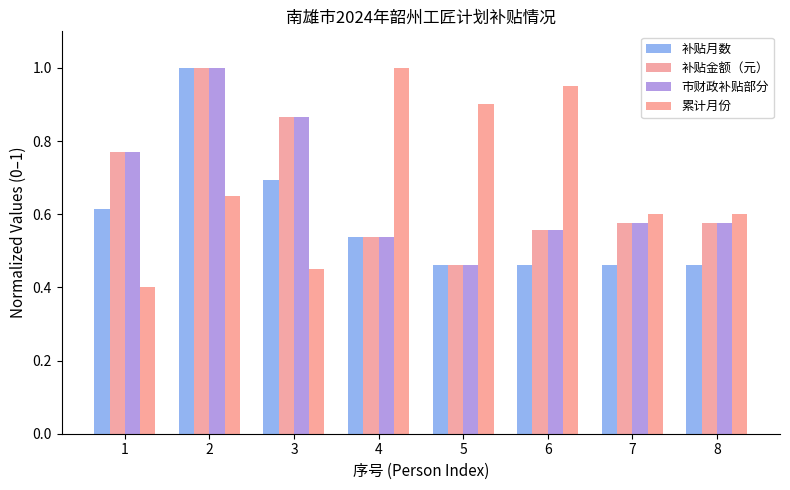

How many bars are there in each group?

4